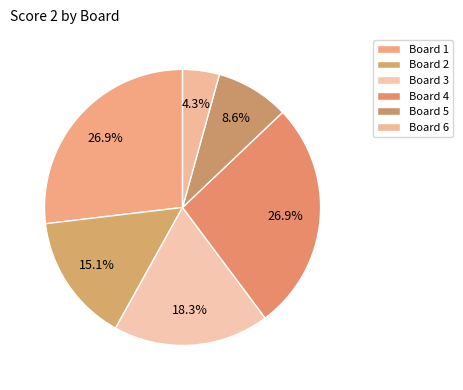

How many slices are in this pie chart?

6